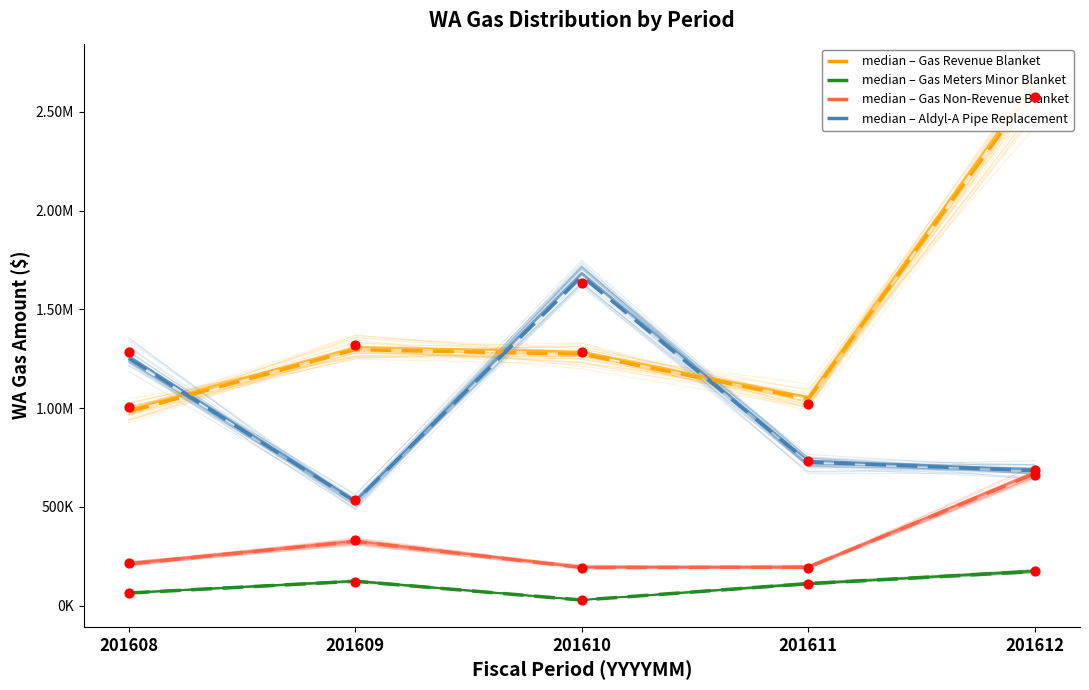

Which series contains the lowest Y value?

Gas Meters Minor Blanket